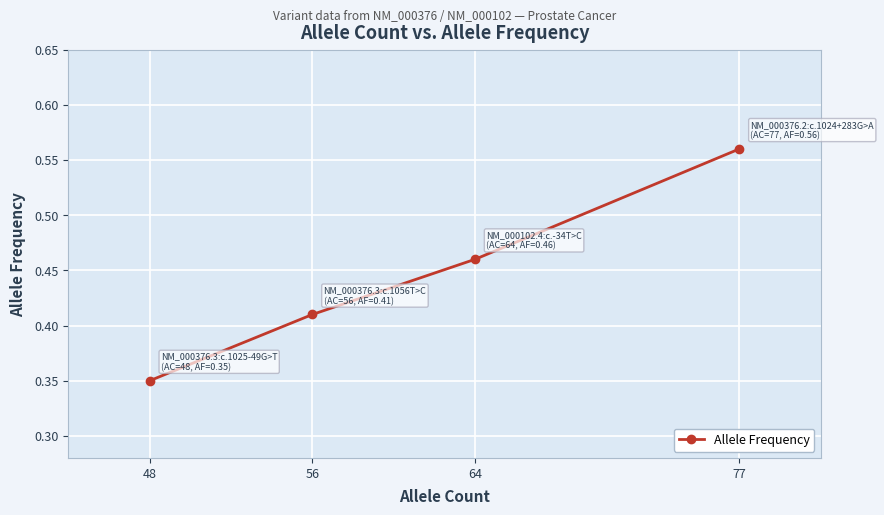

At which category does the chart reach its peak across all series?

77